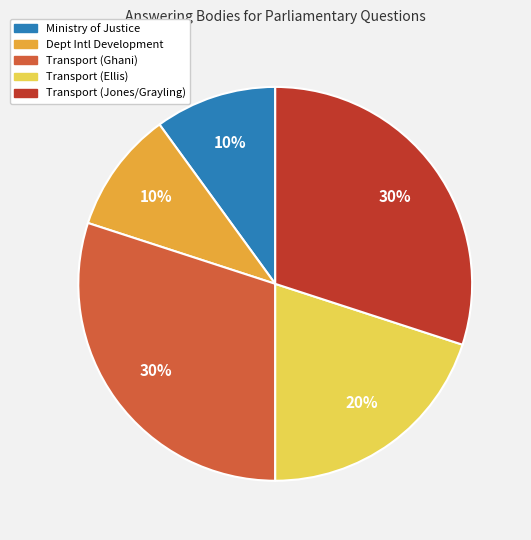

True or false: Transport (Ellis) accounts for 20% of the total.

True